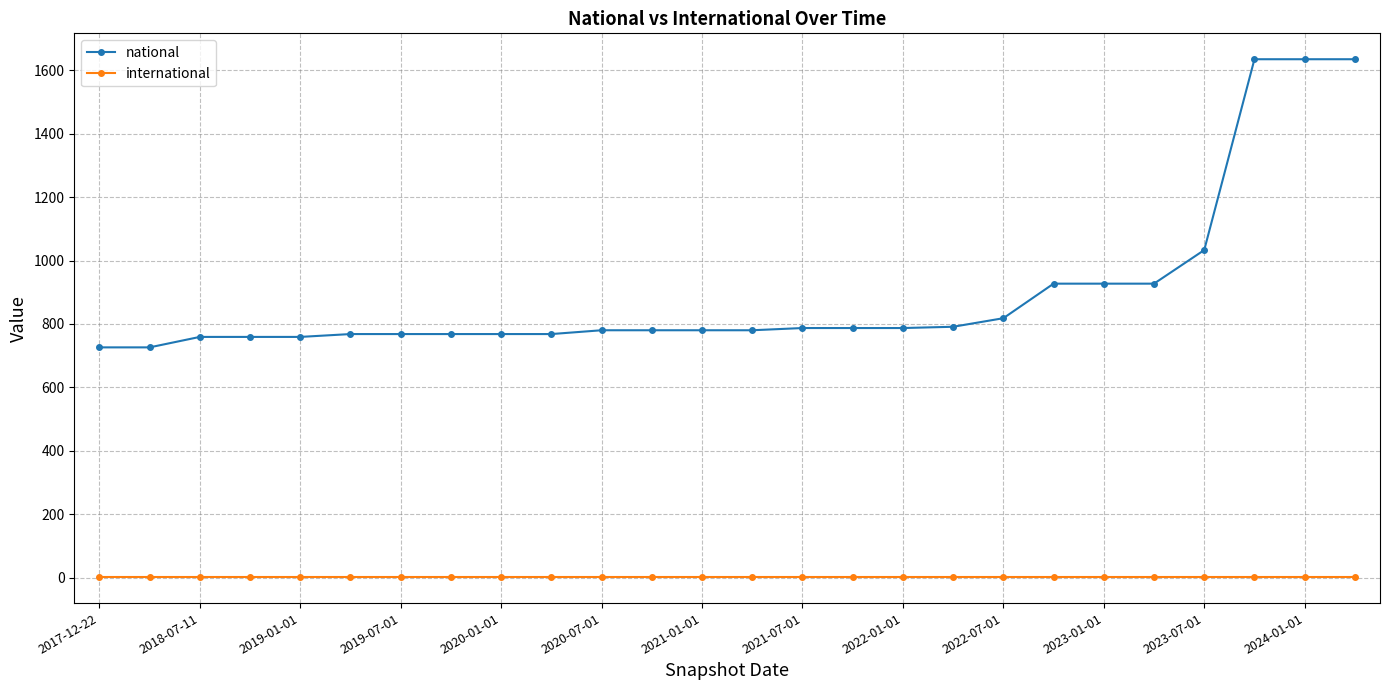

Rank the series by their average value, from highest to lowest.

national, international